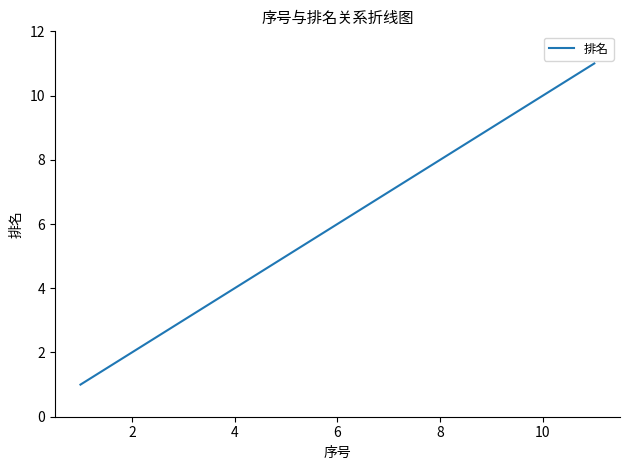

What is the maximum value shown in the chart?

11